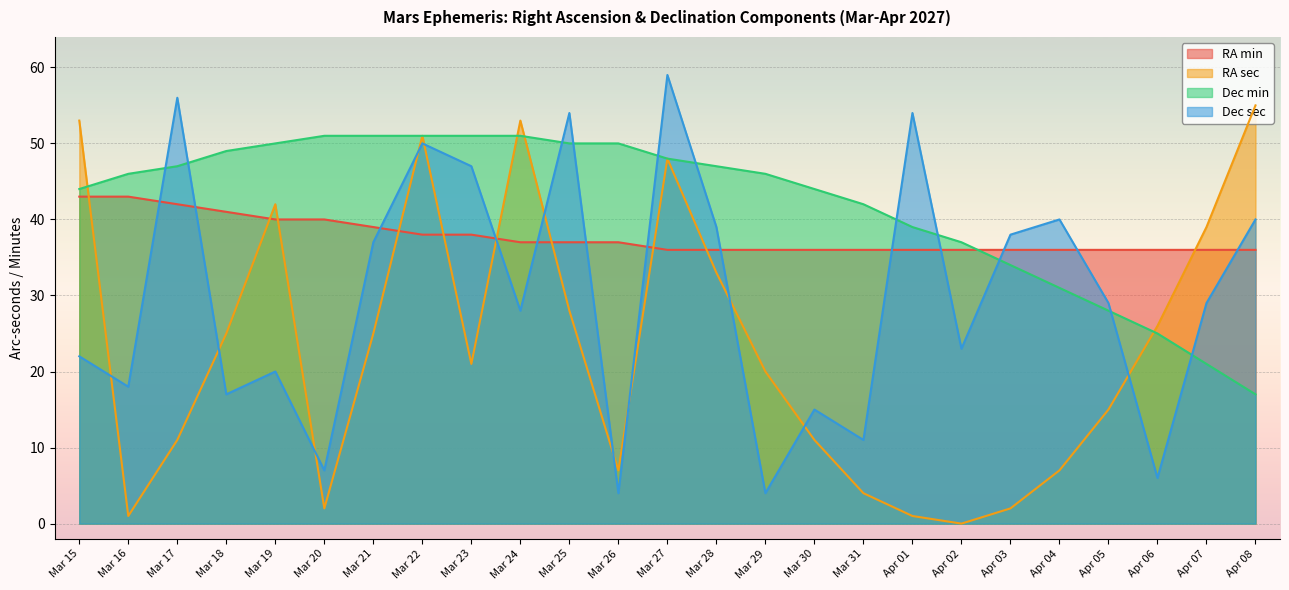

Rank the categories by Dec sec value from lowest to highest.

Mar 26, Mar 29, Apr 06, Mar 20, Mar 31, Mar 30, Mar 18, Mar 16, Mar 19, Mar 15, Apr 02, Mar 24, Apr 05, Apr 07, Mar 21, Apr 03, Mar 28, Apr 04, Apr 08, Mar 23, Mar 22, Mar 25, Apr 01, Mar 17, Mar 27